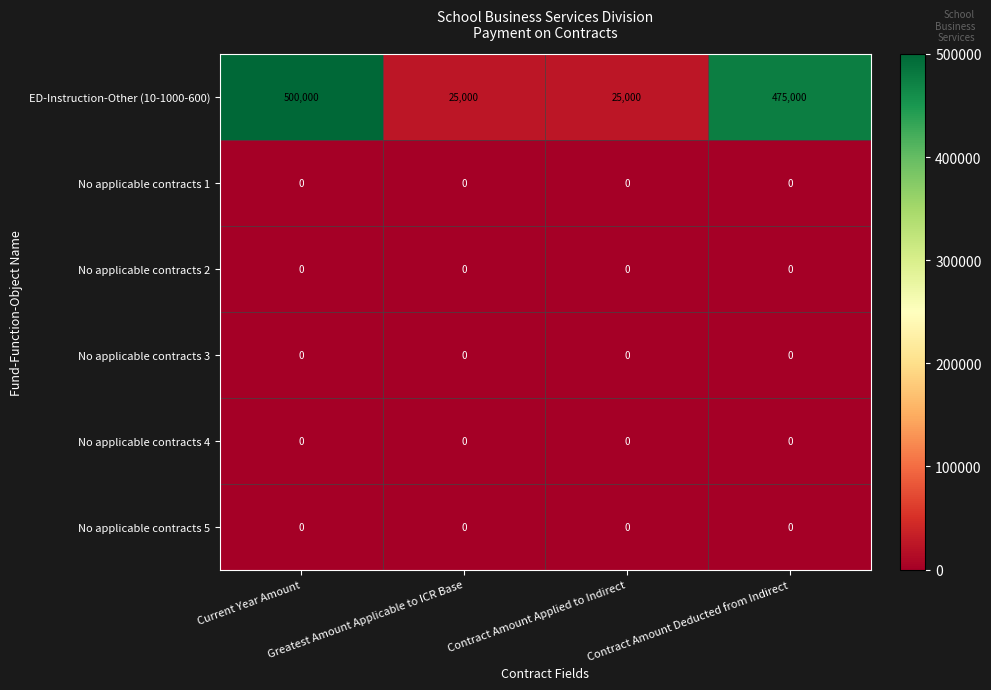

Which series has the largest total across all categories?

ED-Instruction-Other (10-1000-600)